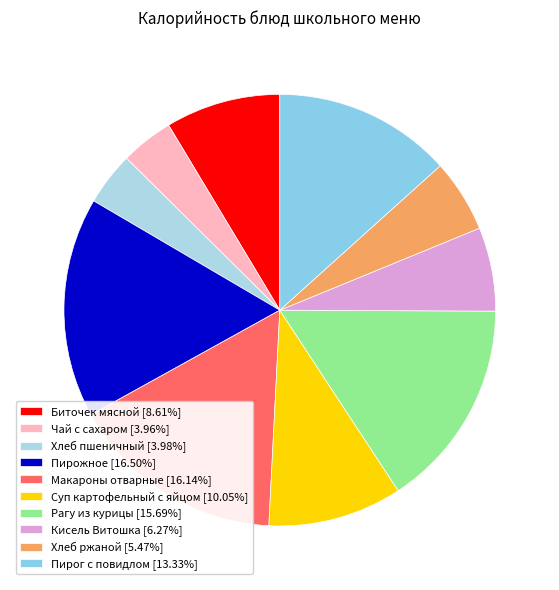

What percentage do Пирожное and Суп картофельный с яйцом together represent?

26.6%